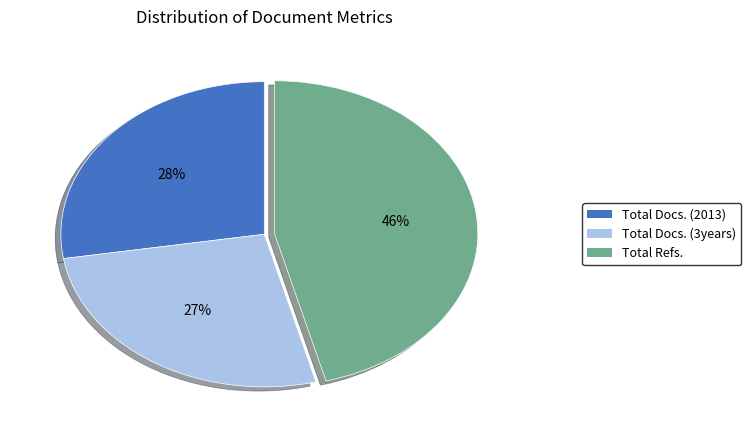

Is it true that Total Refs. is 31% of the pie?

False